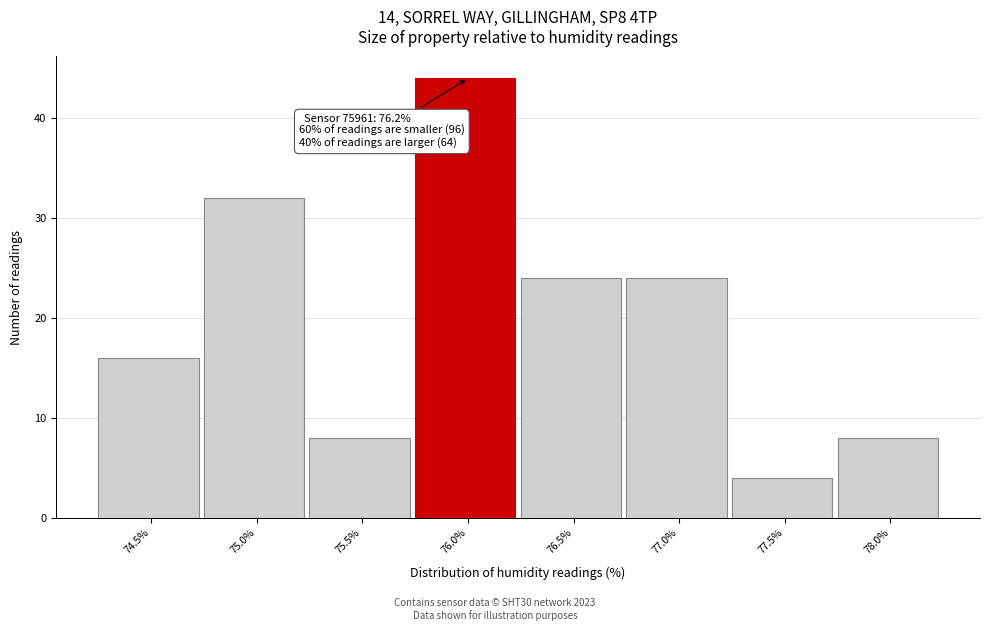

Reading left to right, list all the values displayed in this chart.

74.5%=16	75.0%=32	75.5%=8	76.0%=44	76.5%=24	77.0%=24	77.5%=4	78.0%=8